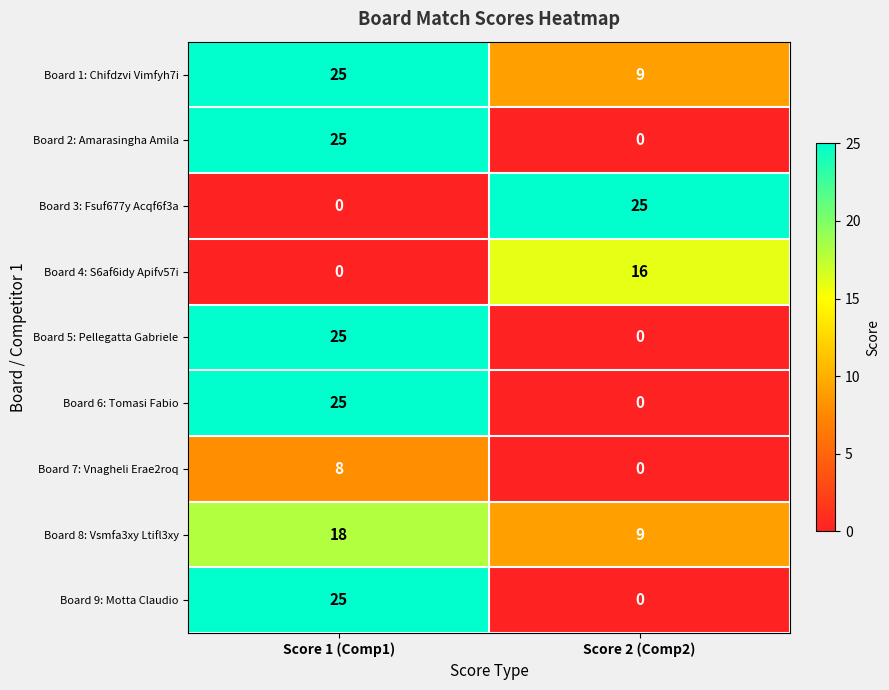

At how many categories does at least one series exceed 11?

2